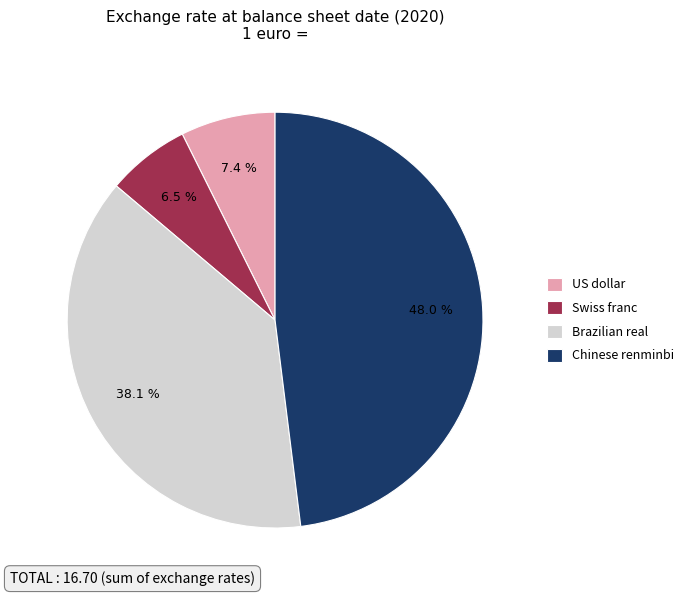

To the nearest percent, what portion does US dollar represent?

7%